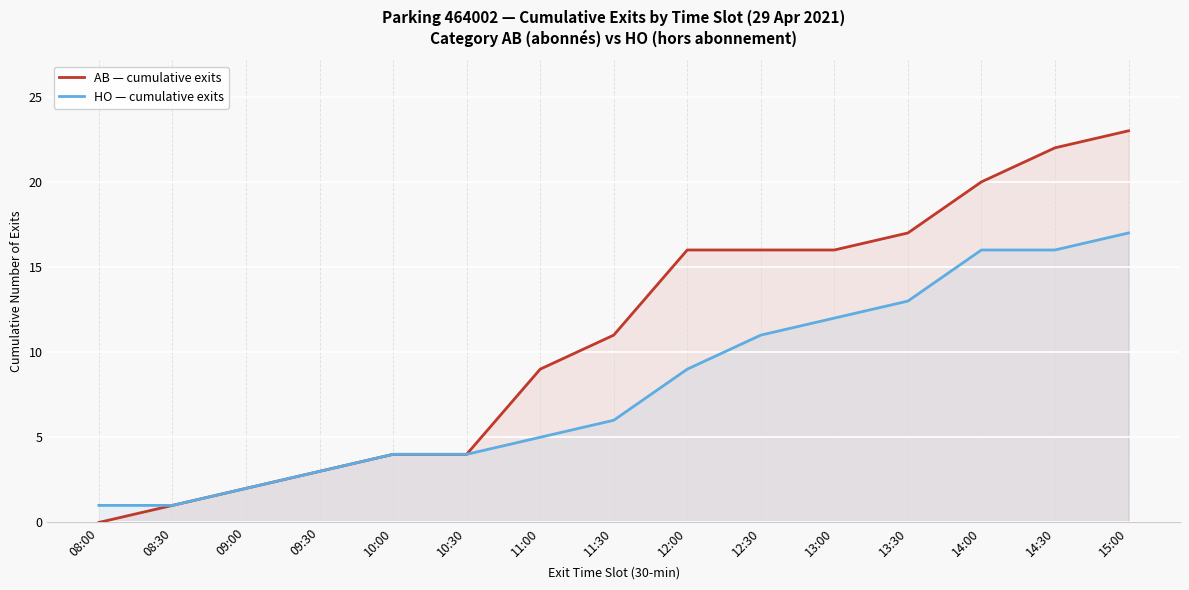

What is the highest value of the HO — cumulative exits series?

17